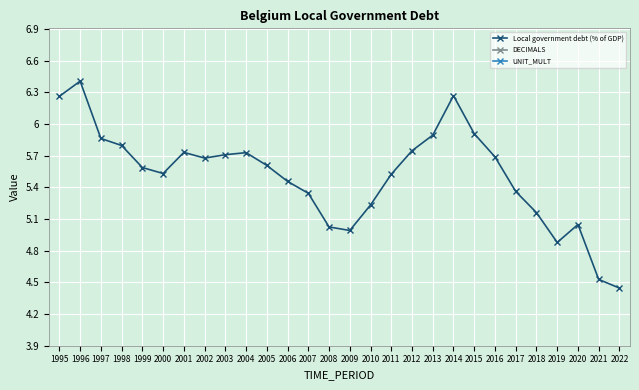

True or false: DECIMALS and Local government debt (% of GDP) cross at least once.

False